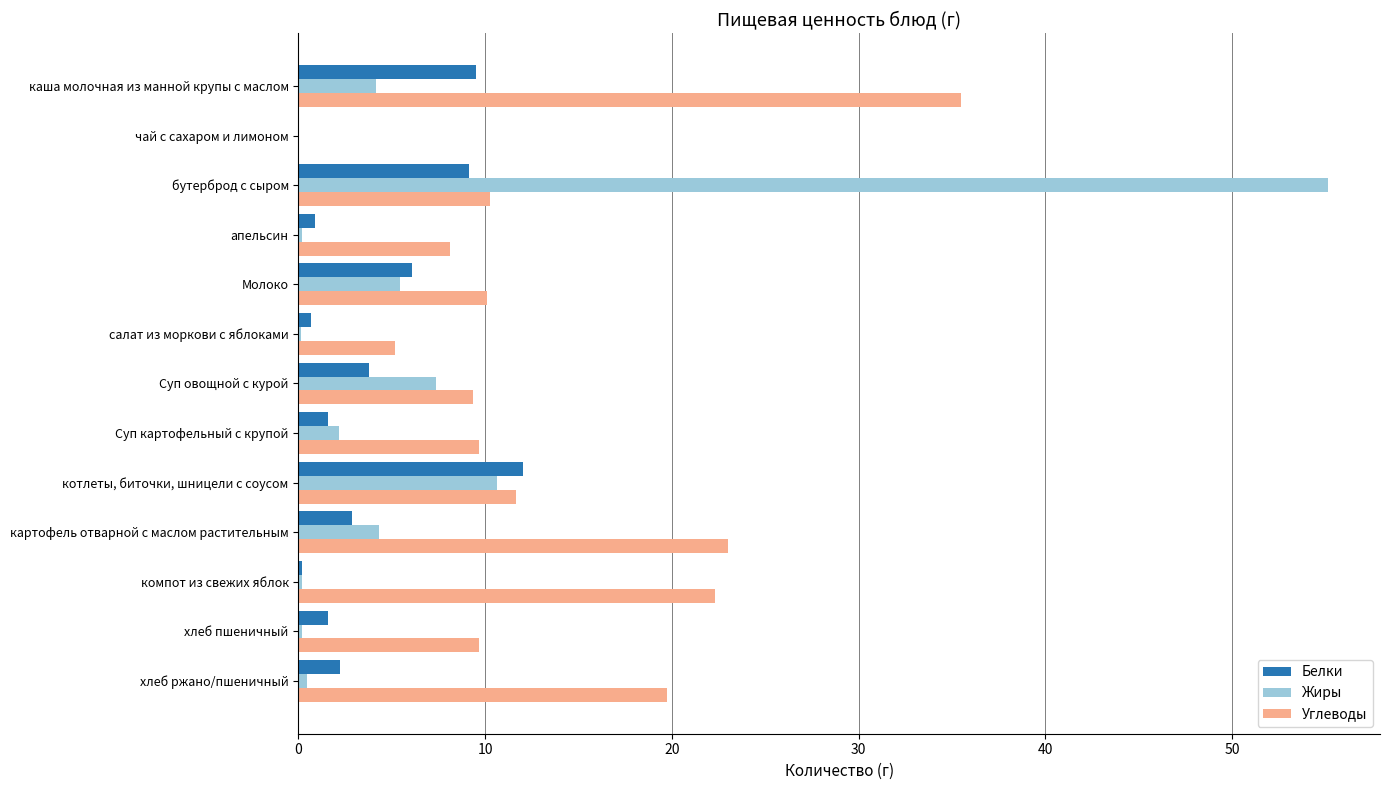

True or false: Углеводы has a value of 39.7 at компот из свежих яблок.

False